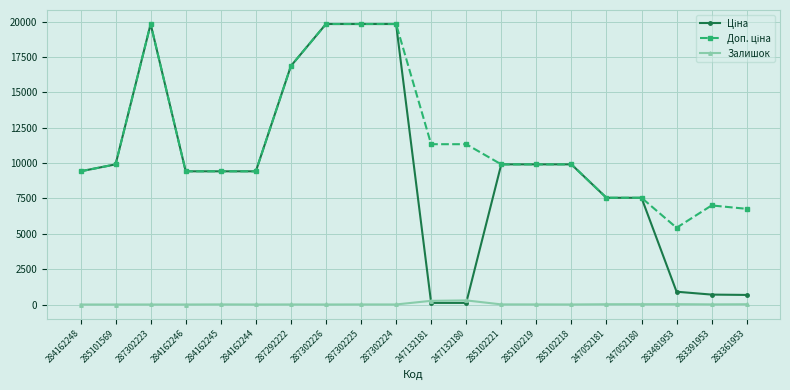

What position from the left is 284162246?

4